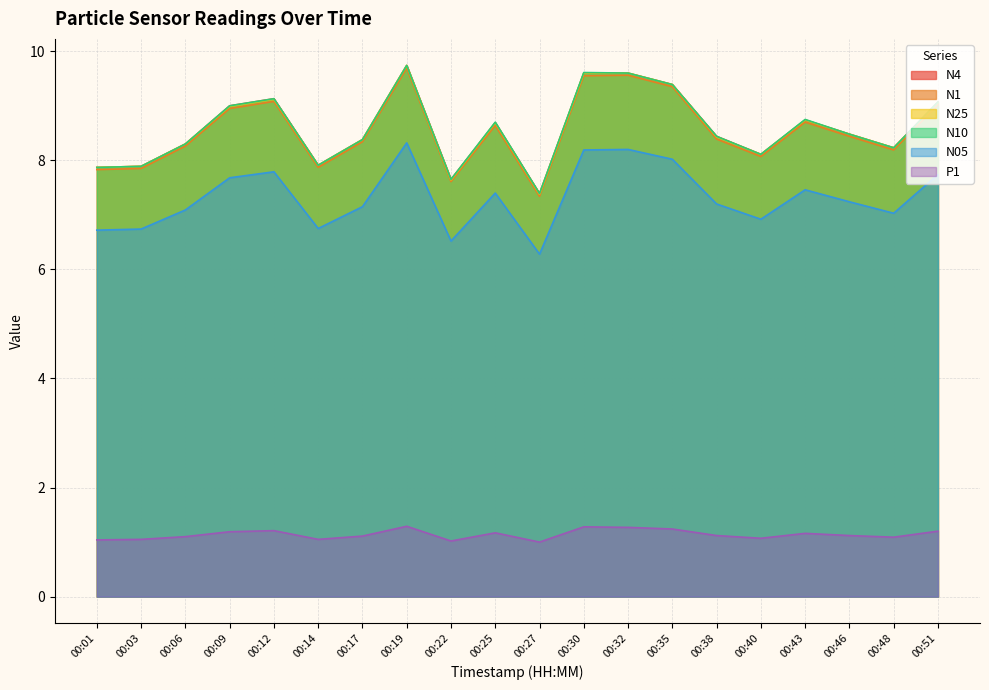

How many distinct data groups are displayed?

6